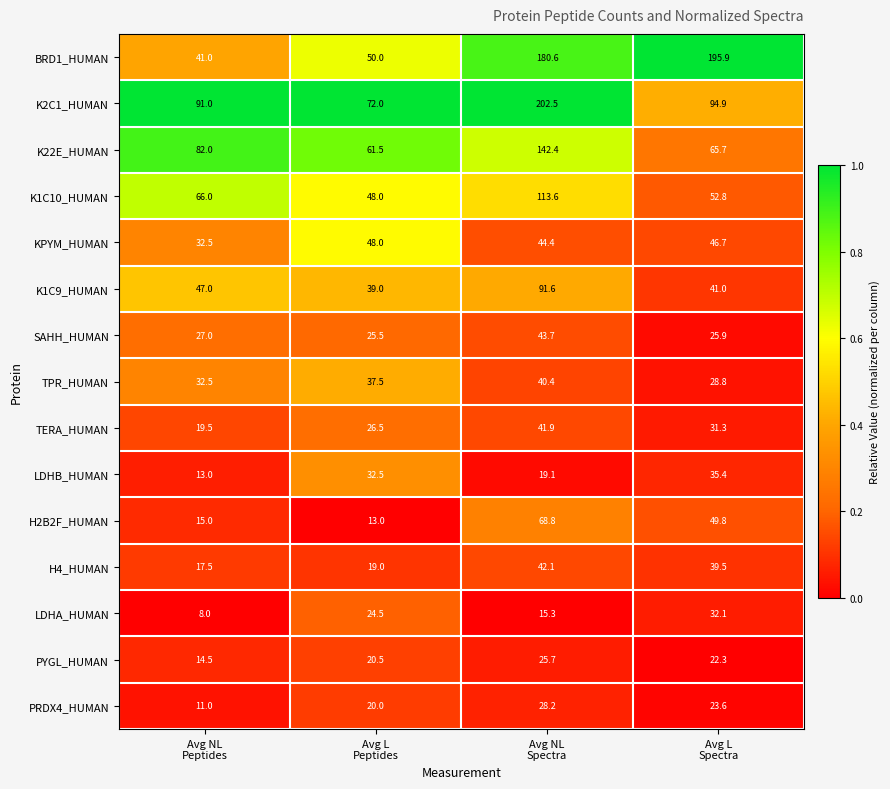

Which series has the widest spread of values?

BRD1_HUMAN